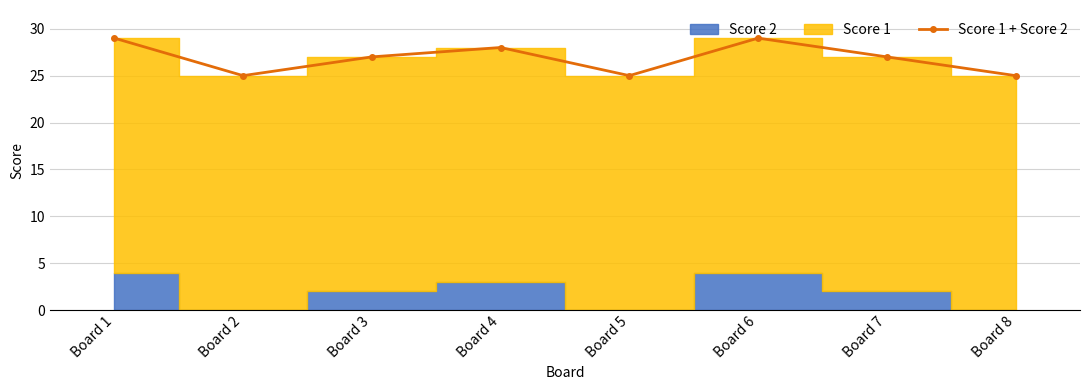

What is the value of the 3rd point from the left?

27